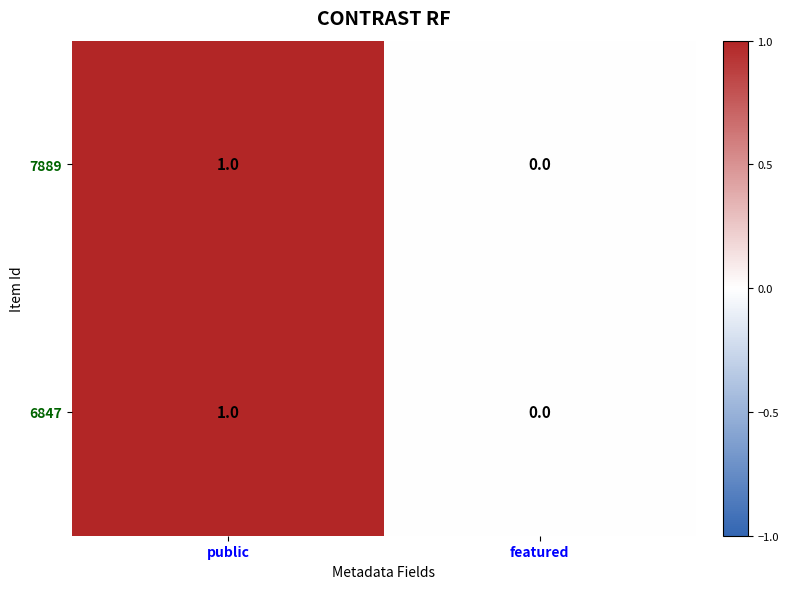

Rank the categories by 7889 value from lowest to highest.

featured, public